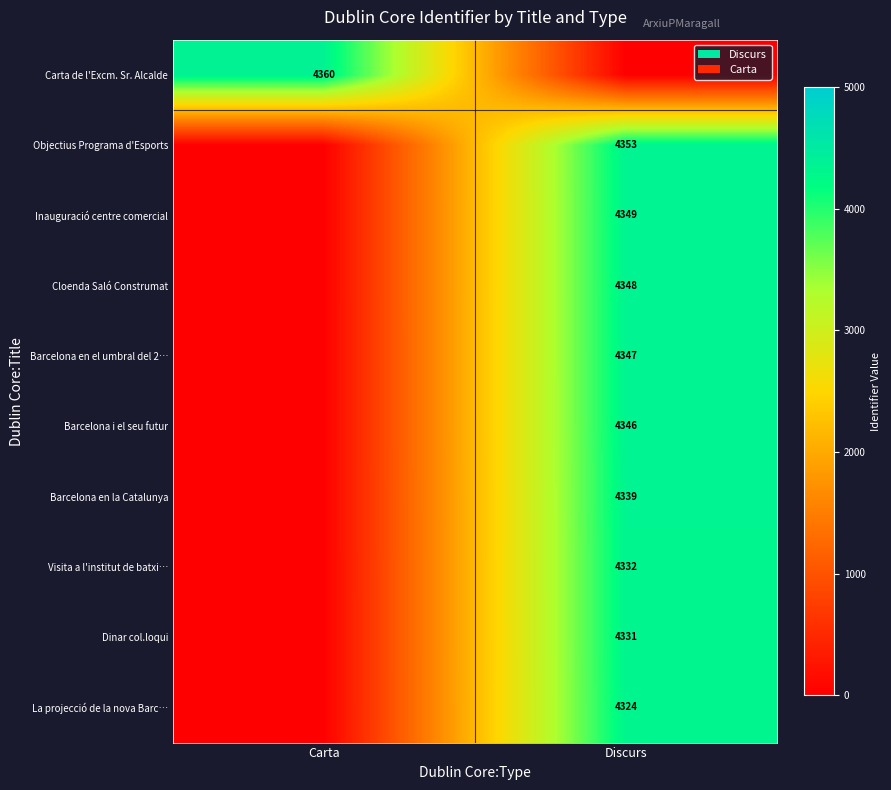

The value of Inauguració centre comercial at Discurs is 6306. True or false?

False